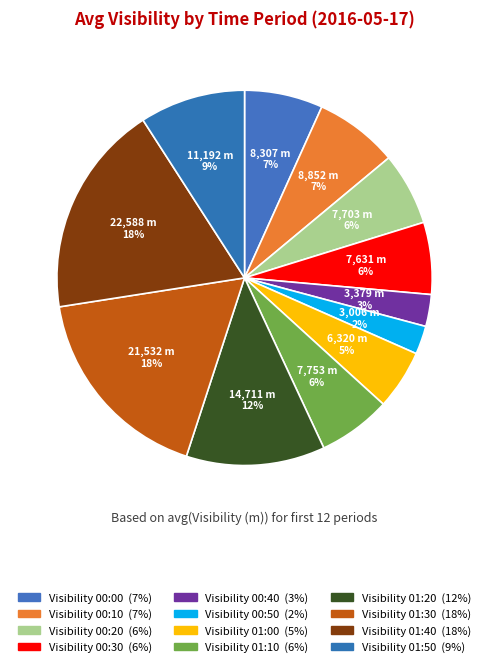

Count the number of slices in the pie.

12